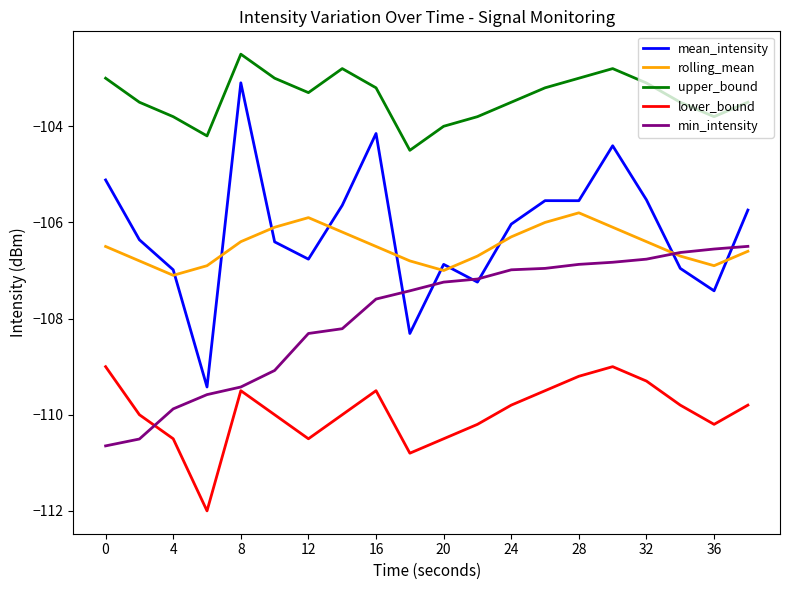

At how many categories does at least one series exceed -107?

20